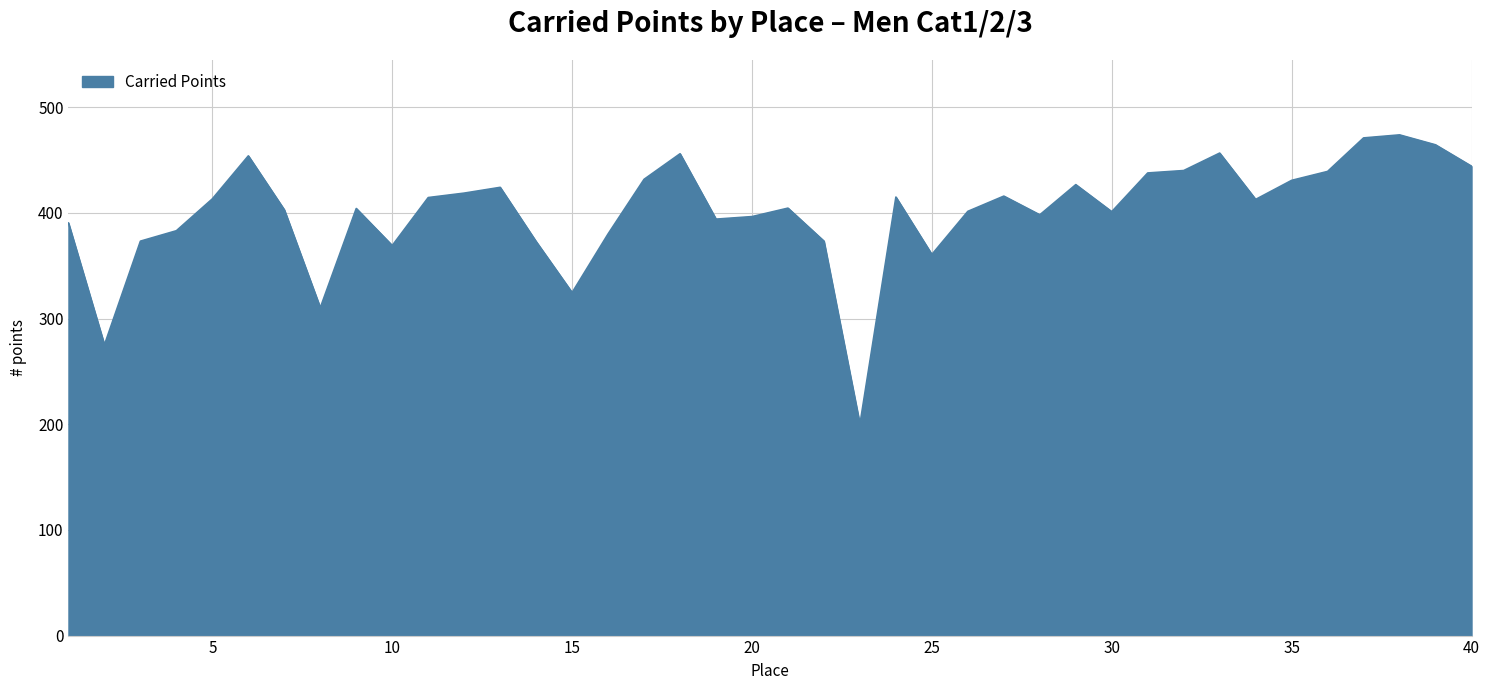

What is the difference between the maximum and minimum values?

273.9